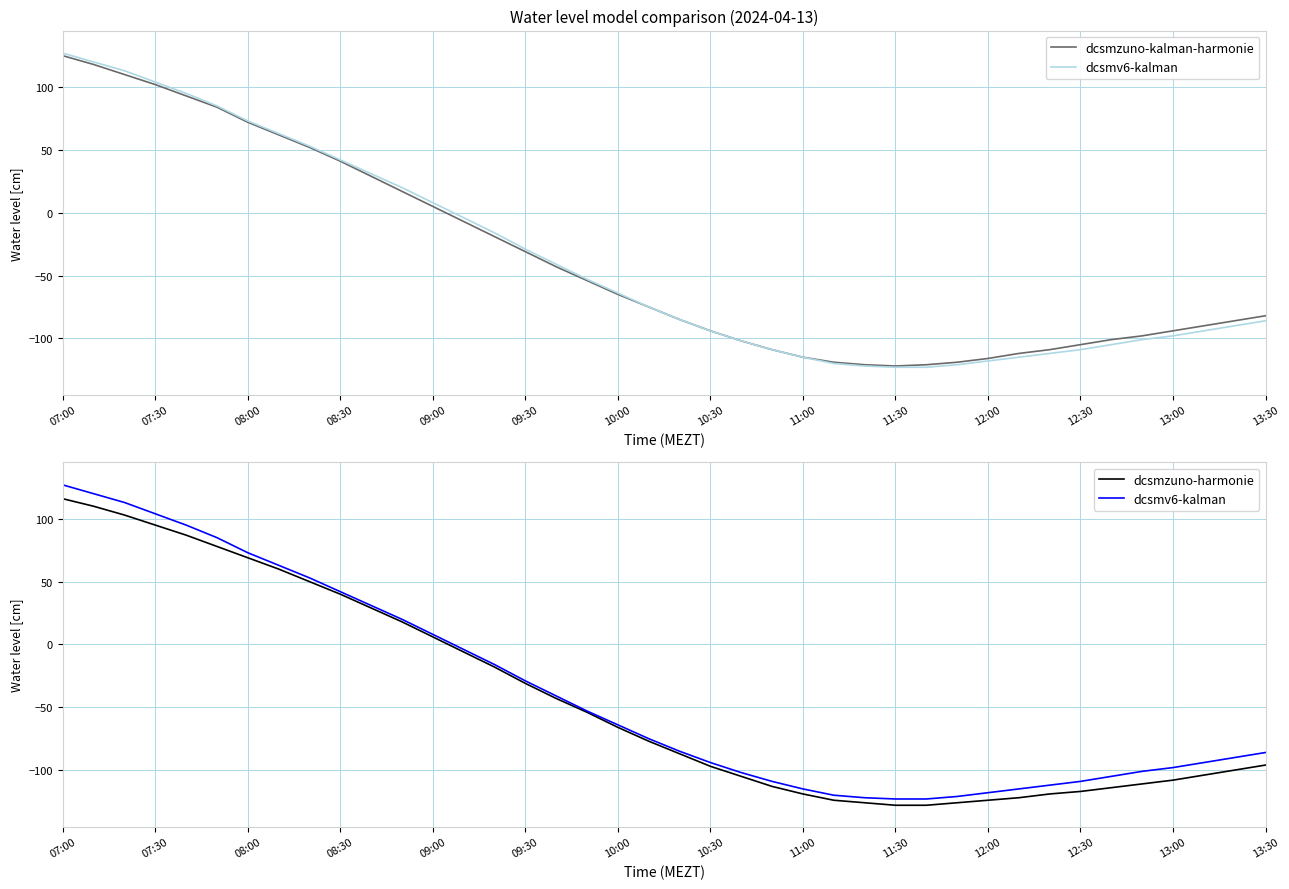

How many interior local valleys does the dcsmzuno-kalman-harmonie series have?

1